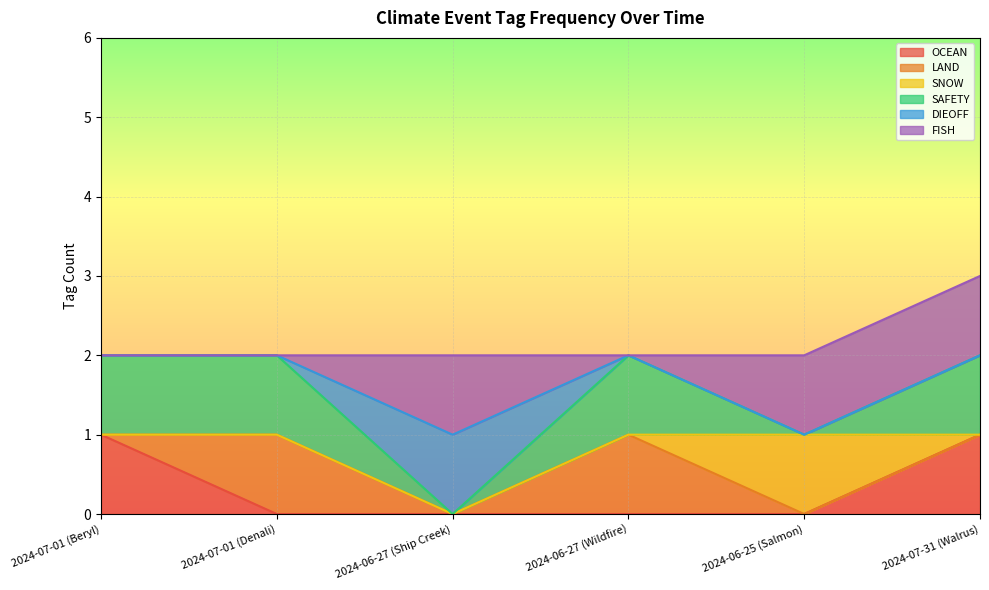

What are all the series names shown in the legend?

OCEAN, LAND, SNOW, SAFETY, DIEOFF, FISH